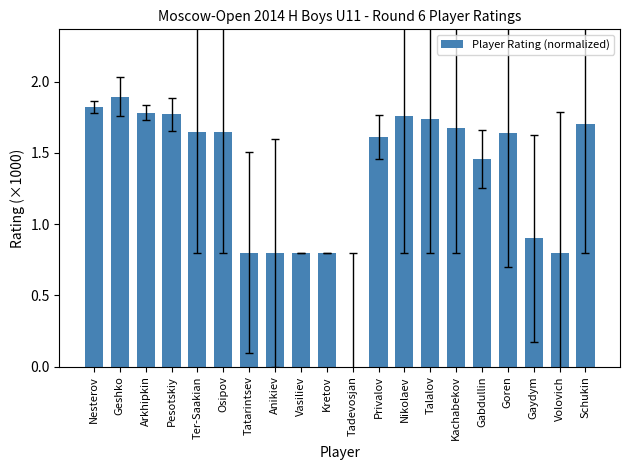

What is the sum of all values?

27.1